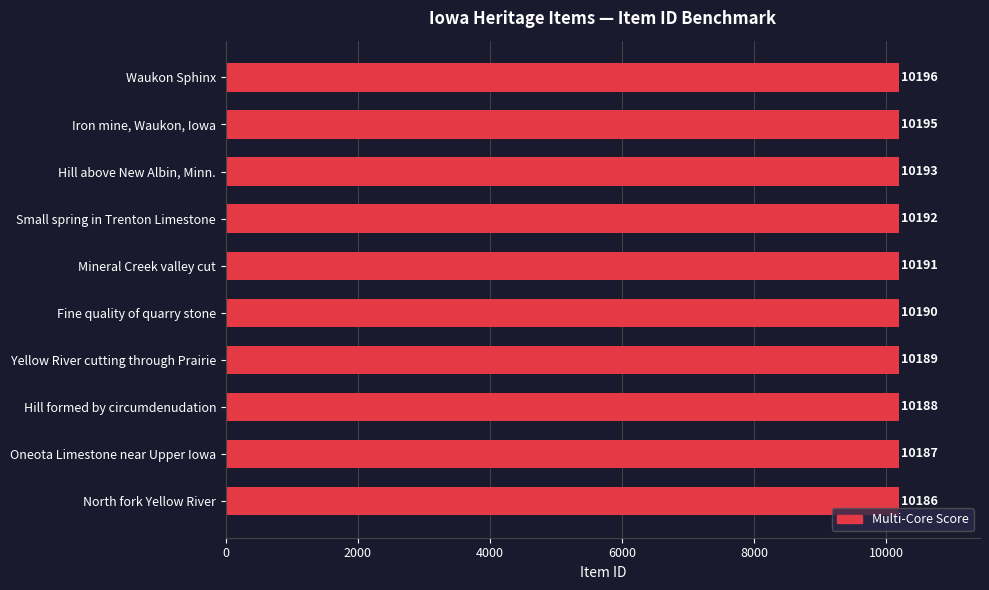

Where is the data nearest to the value 10191?

Mineral Creek valley cut